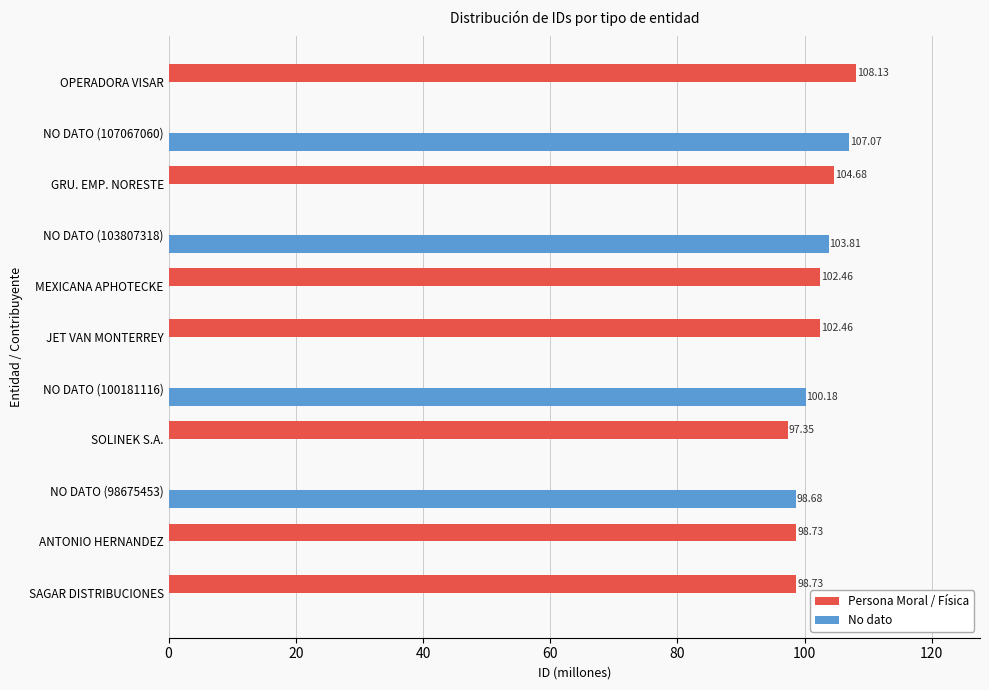

Which series changed the most between JET VAN MONTERREY and OPERADORA VISAR?

Persona Moral / Física